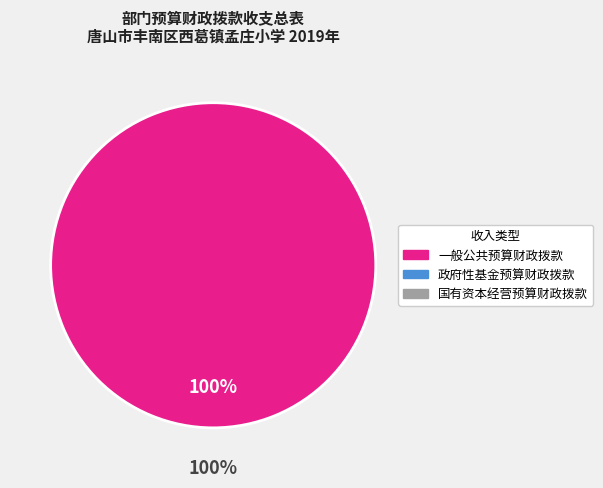

What is the majority slice?

一般公共预算财政拨款